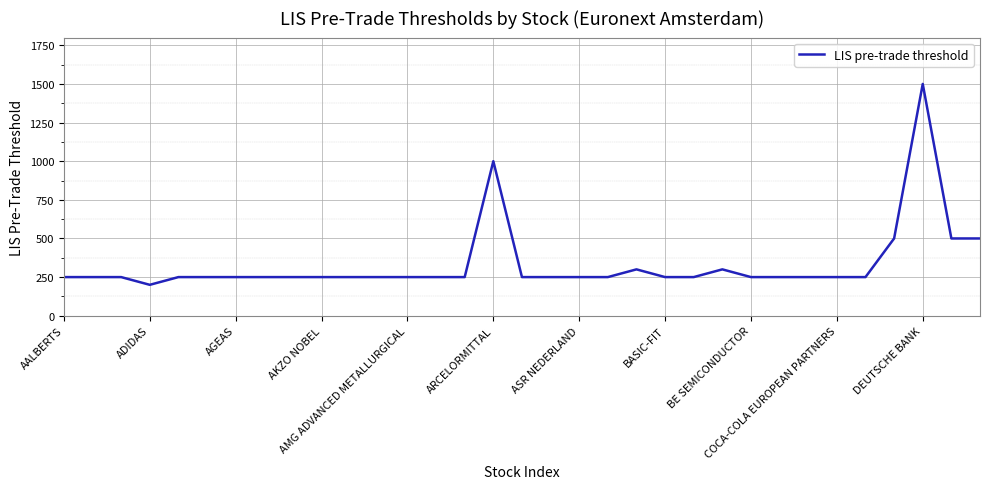

What is the difference between the maximum and minimum values?

1300